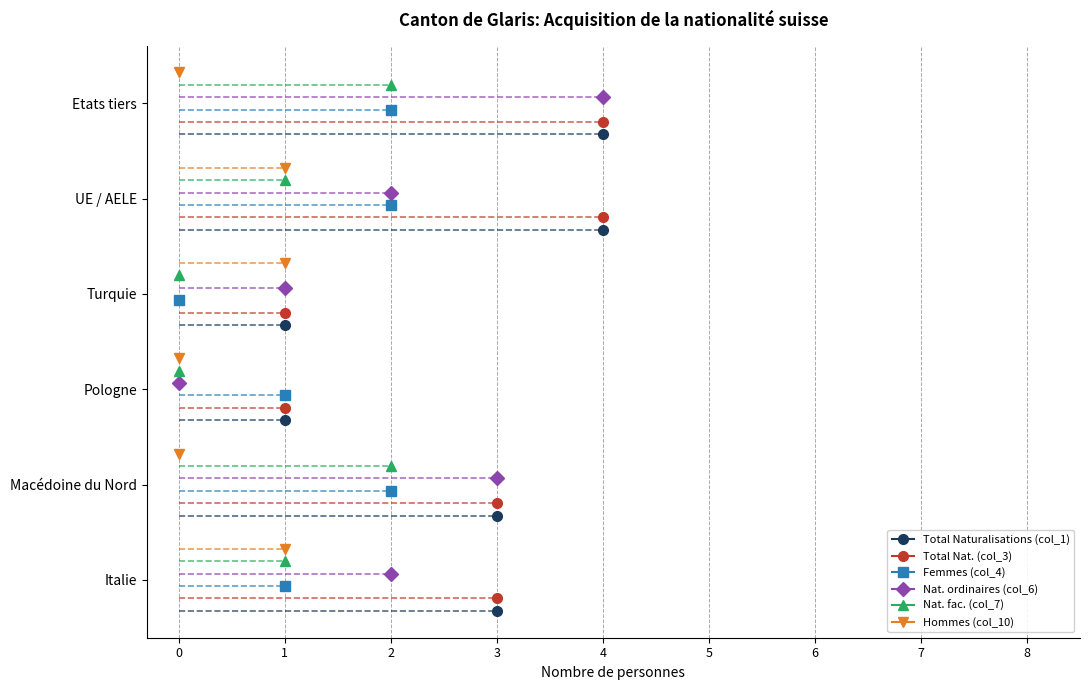

Reading right to left, extract all data points from this chart.

Total Naturalisations (col_1): Etats tiers=4	UE / AELE=4	Turquie=1	Pologne=1	Macédoine du Nord=3	Italie=3
Total Nat. (col_3): Etats tiers=4	UE / AELE=4	Turquie=1	Pologne=1	Macédoine du Nord=3	Italie=3
Femmes (col_4): Etats tiers=2	UE / AELE=2	Turquie=0	Pologne=1	Macédoine du Nord=2	Italie=1
Nat. ordinaires (col_6): Etats tiers=4	UE / AELE=2	Turquie=1	Pologne=0	Macédoine du Nord=3	Italie=2
Nat. fac. (col_7): Etats tiers=2	UE / AELE=1	Turquie=0	Pologne=0	Macédoine du Nord=2	Italie=1
Hommes (col_10): Etats tiers=0	UE / AELE=1	Turquie=1	Pologne=0	Macédoine du Nord=0	Italie=1